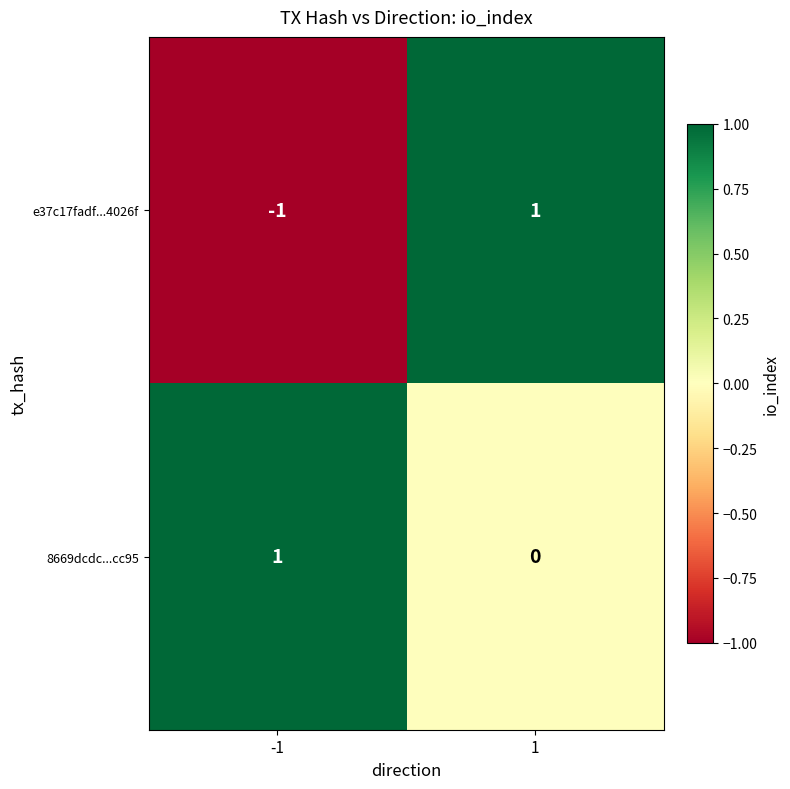

Count the number of categories in the chart.

2